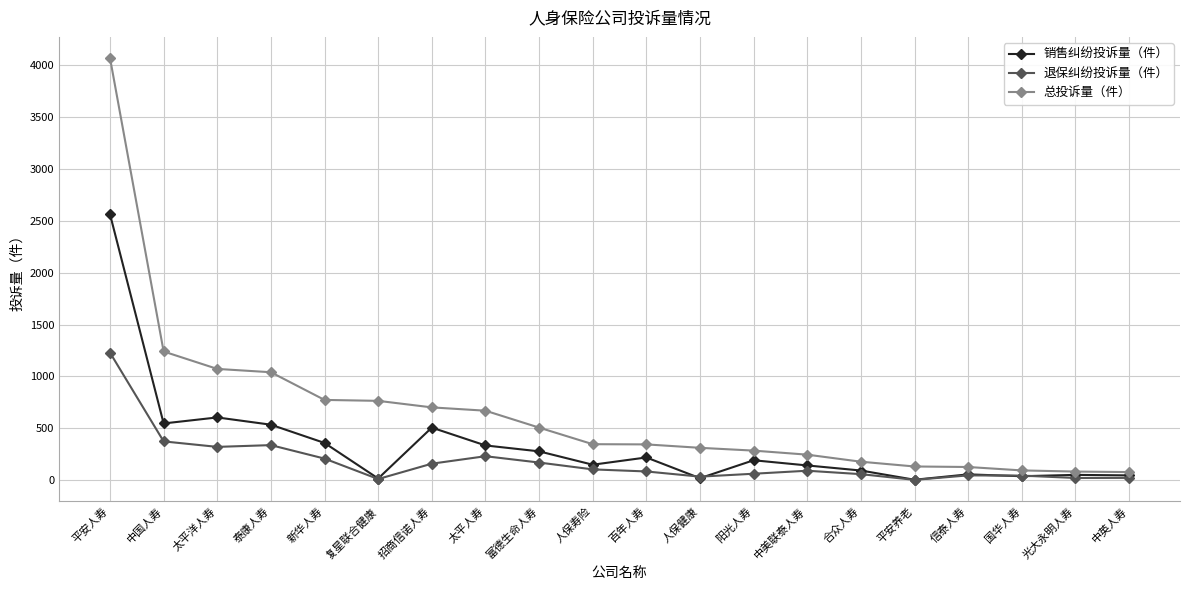

What is the value of the 销售纠纷投诉量（件） point at the 15th from the left?

92